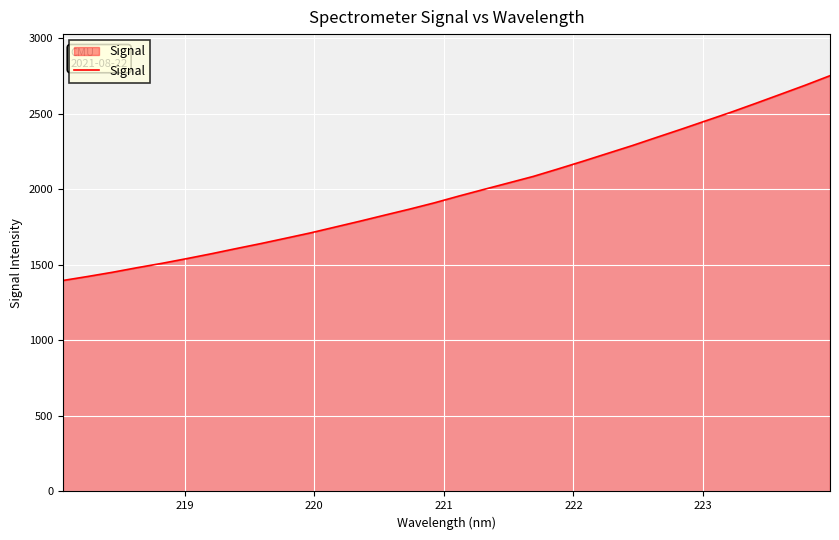

What is the minimum value shown in the chart?

1396.6